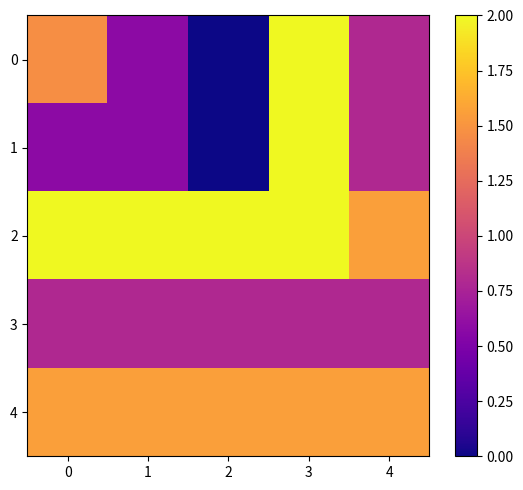

Which series has the largest total across all categories?

2